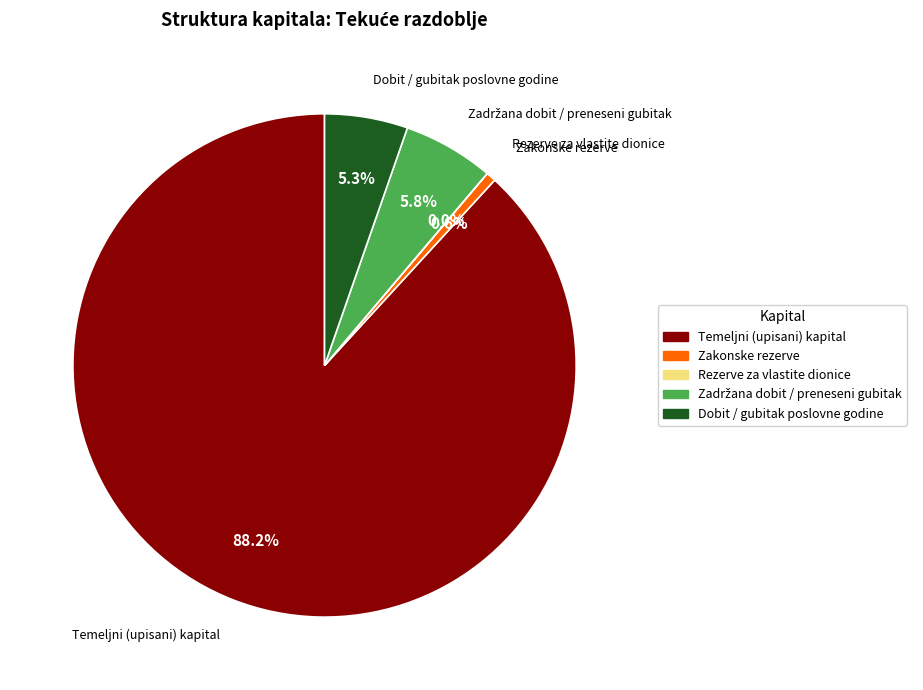

The Zakonske rezerve slice represents 11% of the pie. True or false?

False